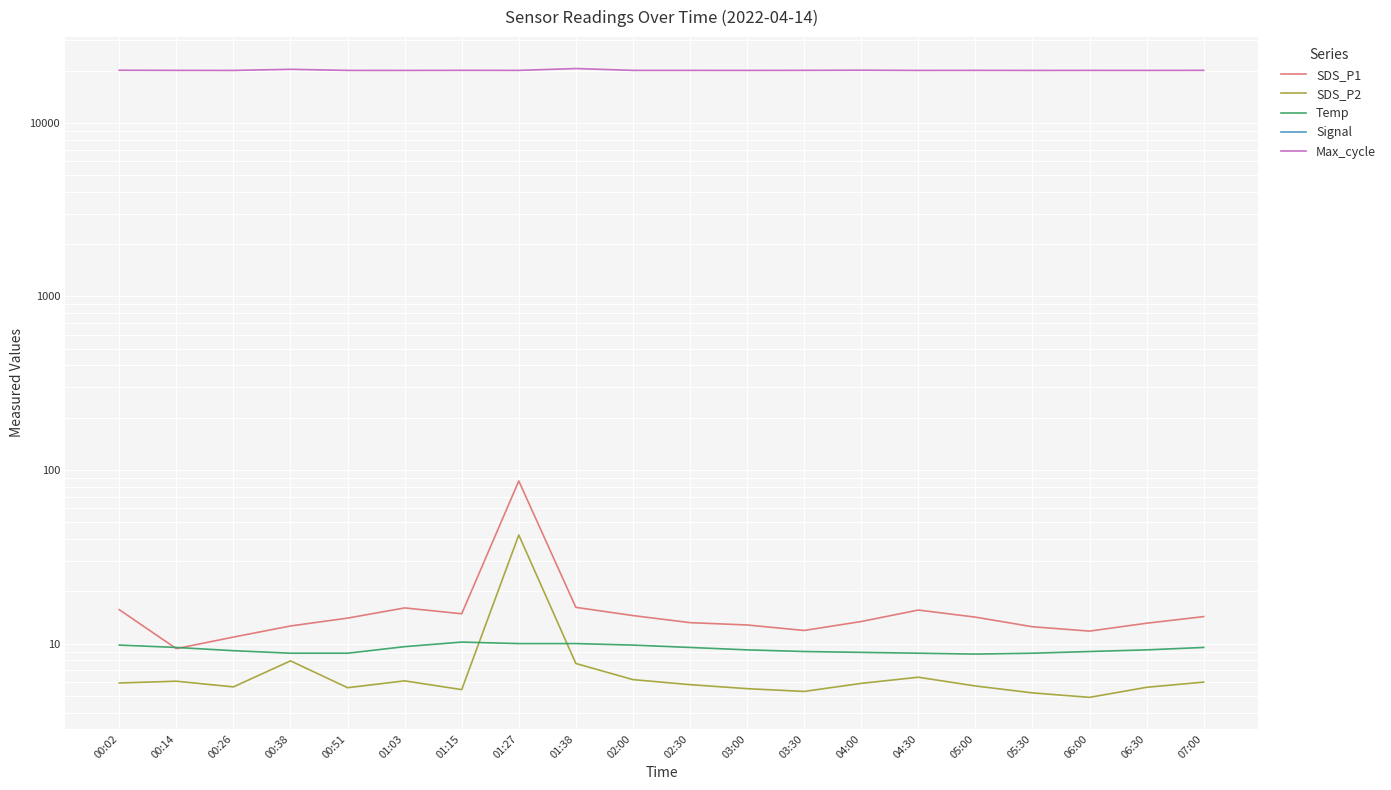

How many distinct data groups are displayed?

5